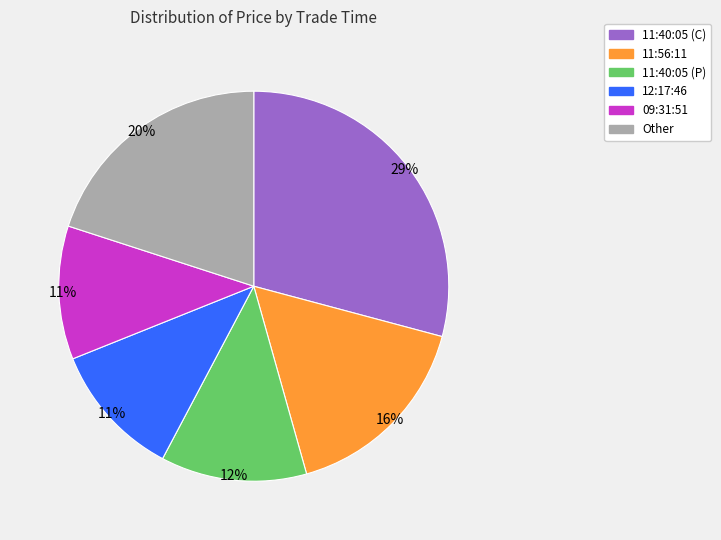

How many slices are in this pie chart?

6